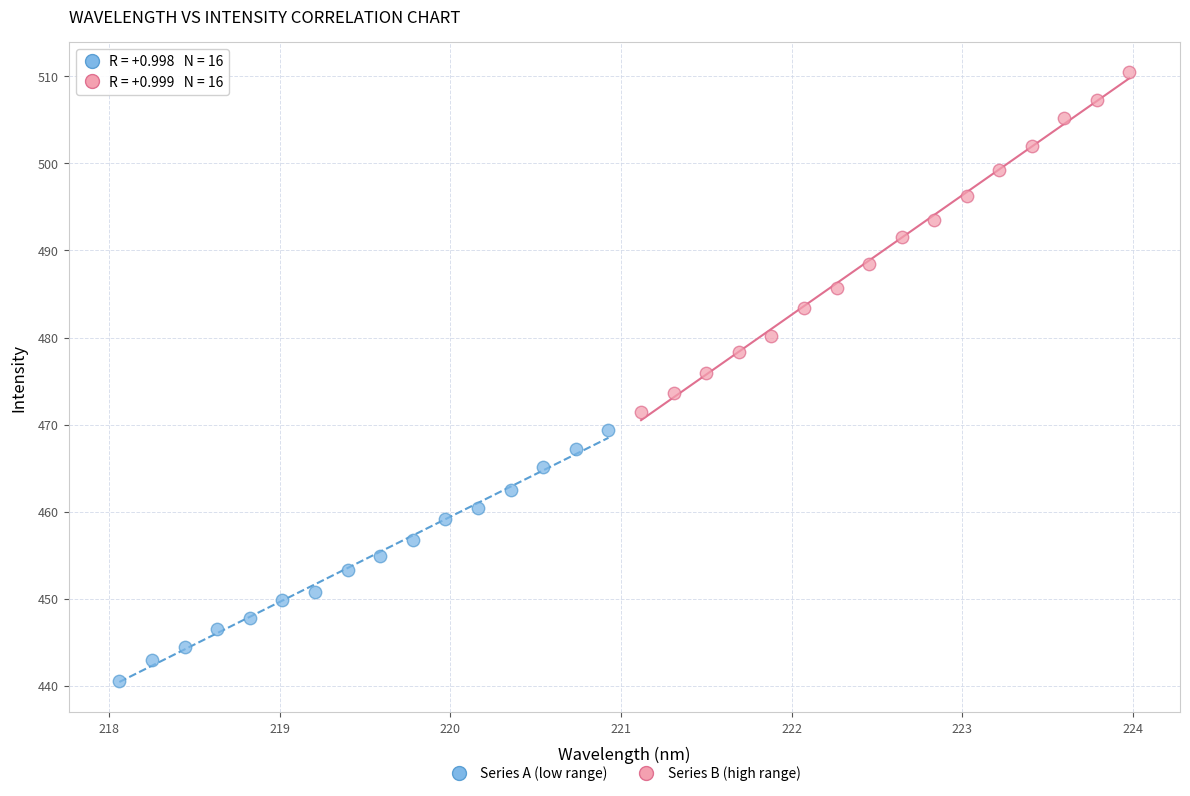

Which series has the widest spread of Y values?

Series B (high range)